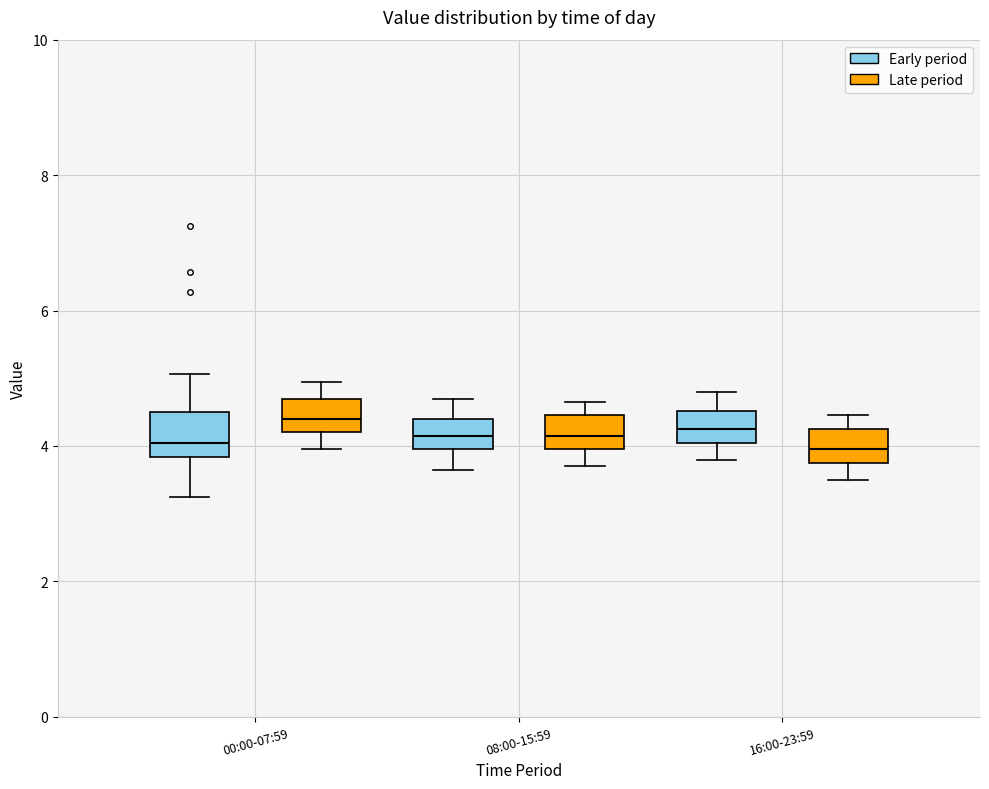

Where does the lower whisker of the box for 00:00-07:59 (Early period) end on the y-axis? The values are not printed on the chart, so give them approximately, as read against the axis.

3.2